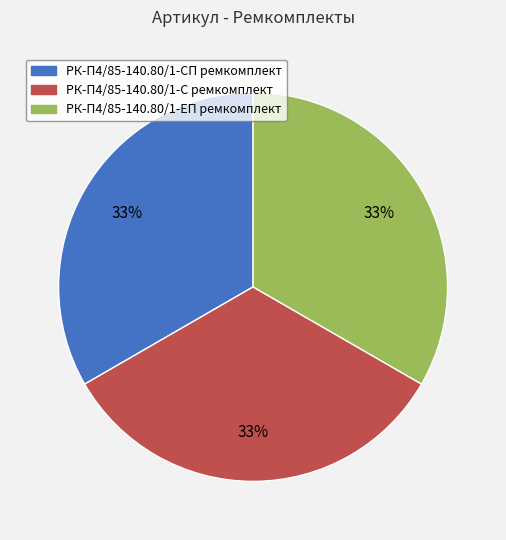

How many segments does this pie chart have?

3